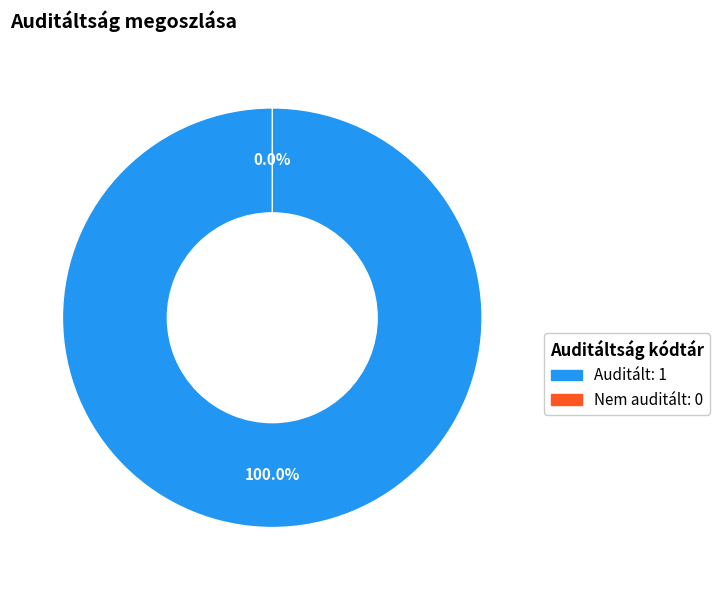

How many slices are in this pie chart?

2